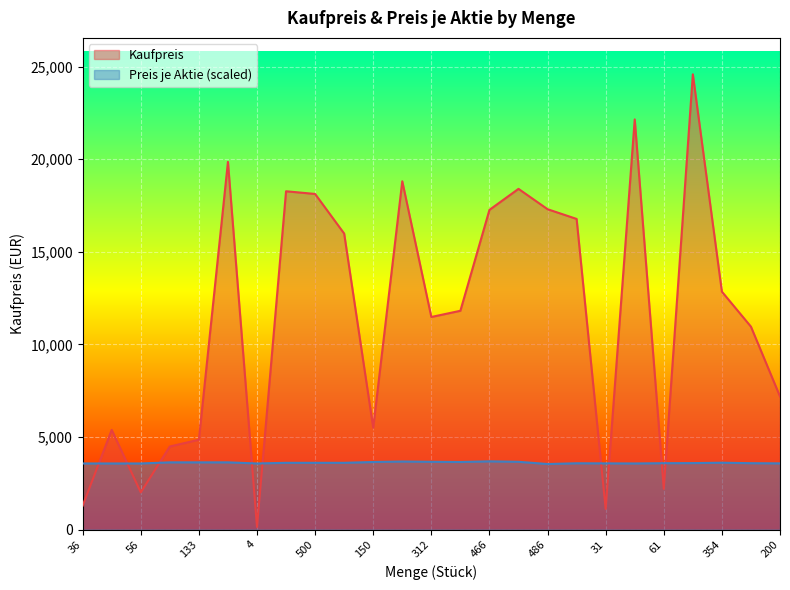

At which label does Kaufpreis first exceed 11817?

544